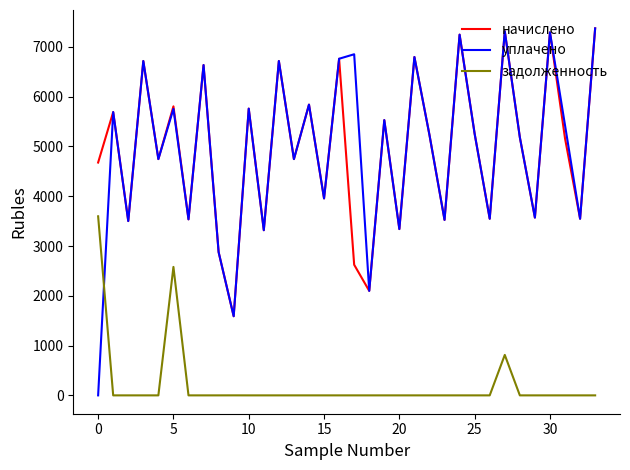

Which series ends up on top after the final intersection of задолженность and уплачено?

уплачено